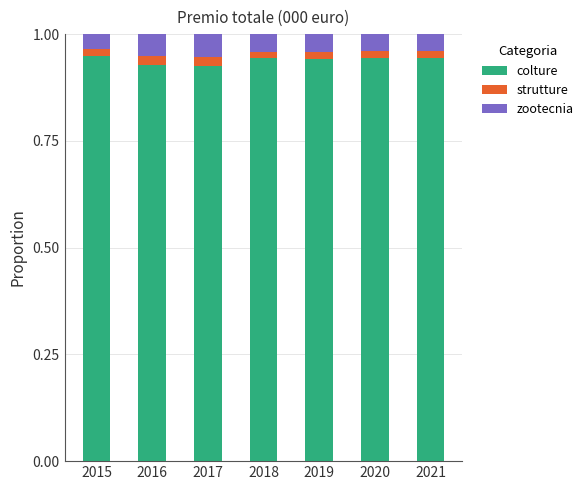

Count the colture values in the range 0 to 1.

7